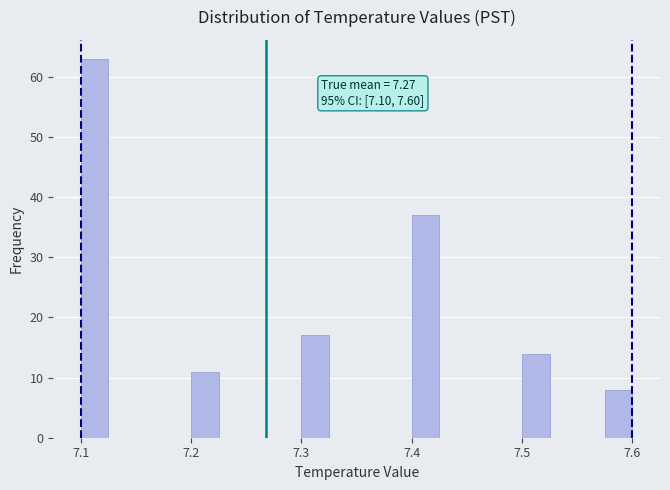

Around what value on the x-axis is the tallest bar? Give the approximate position of its centre, as read against the axis.

7.11